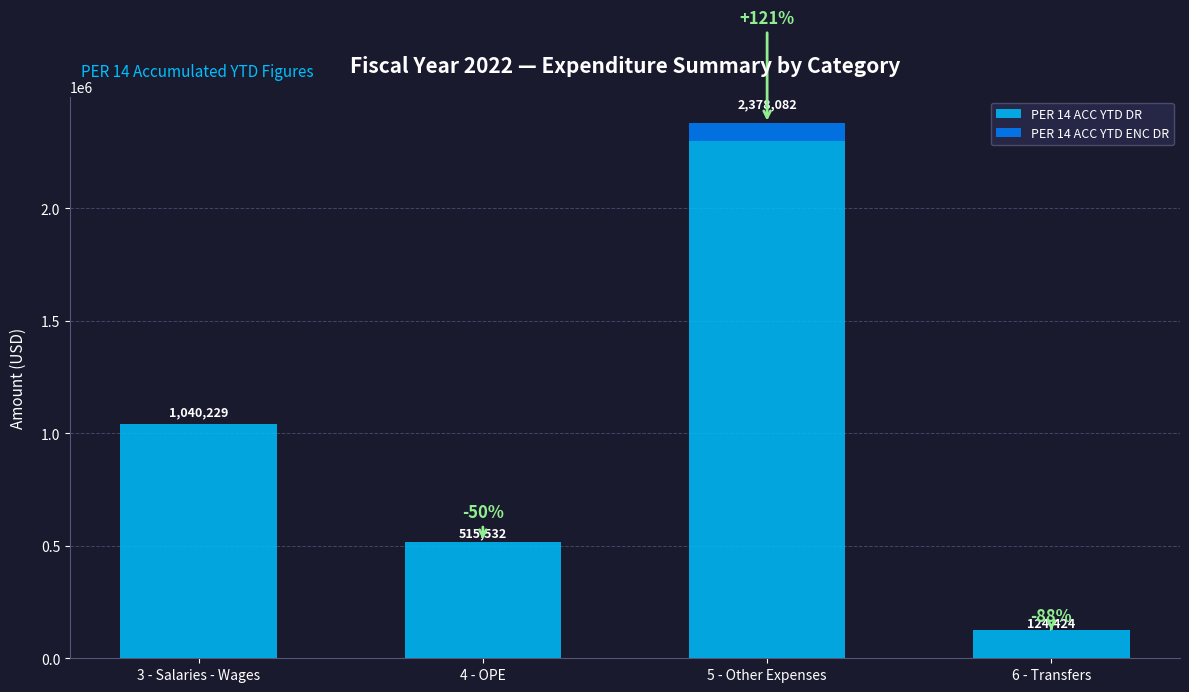

Are the bars horizontal?

No